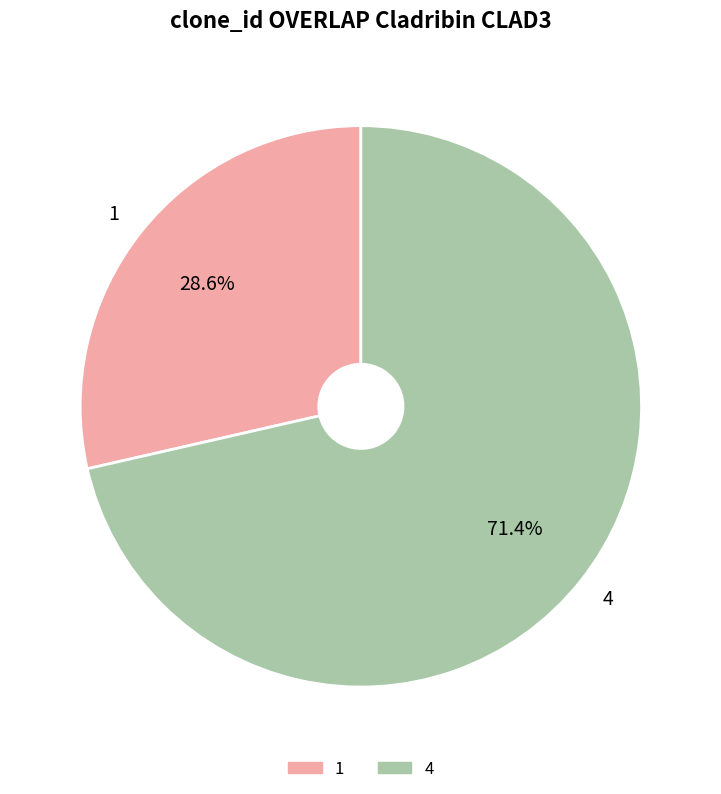

How many segments does this pie chart have?

2